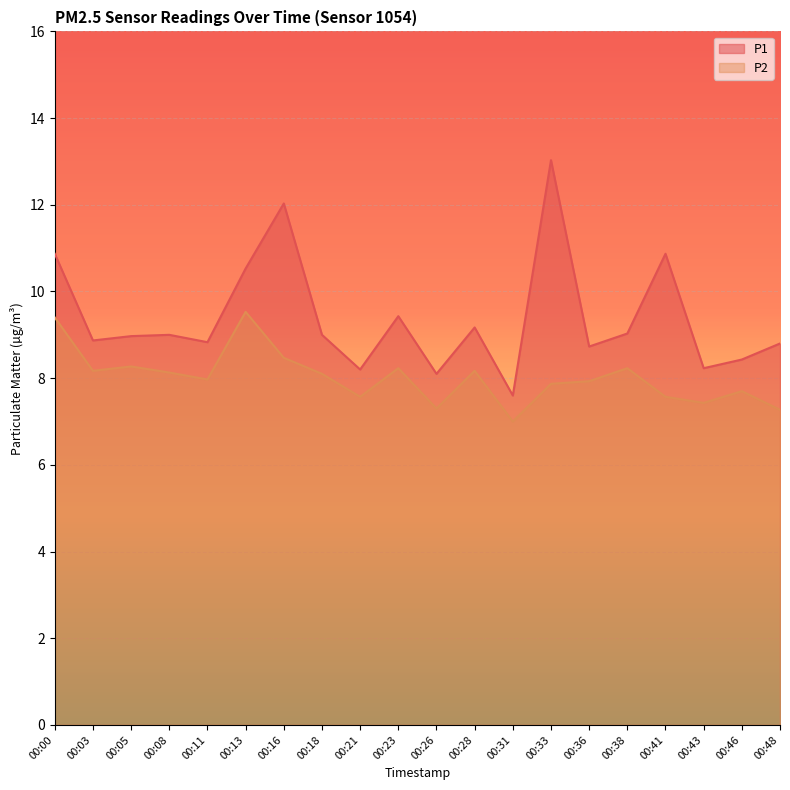

Which category has the highest value in the P2 series?

00:13